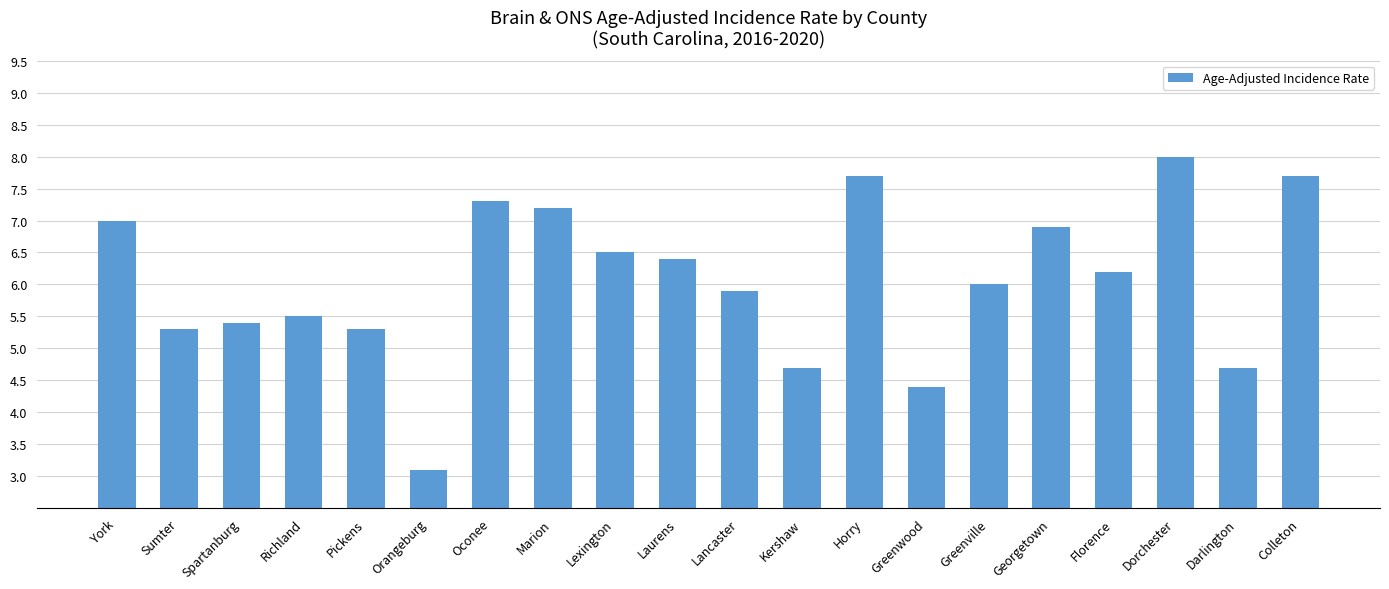

What value does the data have at Pickens?

5.3